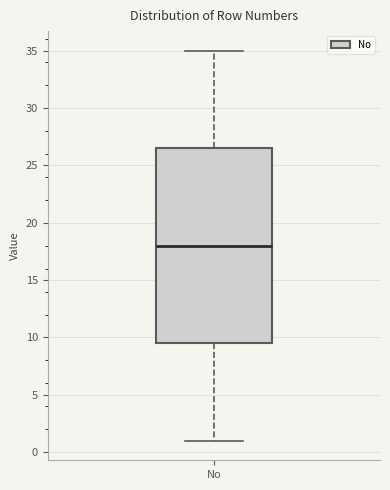

Transcribe this box plot: give where the median line is, the range the box spans, and where the two whiskers end, as read against the y-axis. The values are not printed on the chart, so give them approximately, as read against the axis.

median 18.0, box 9.5 to 26.5, whiskers 1.0 to 35.0